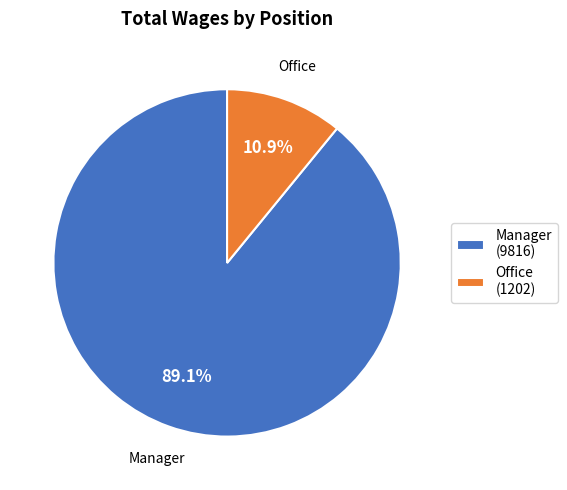

Which category accounts for the majority?

Manager